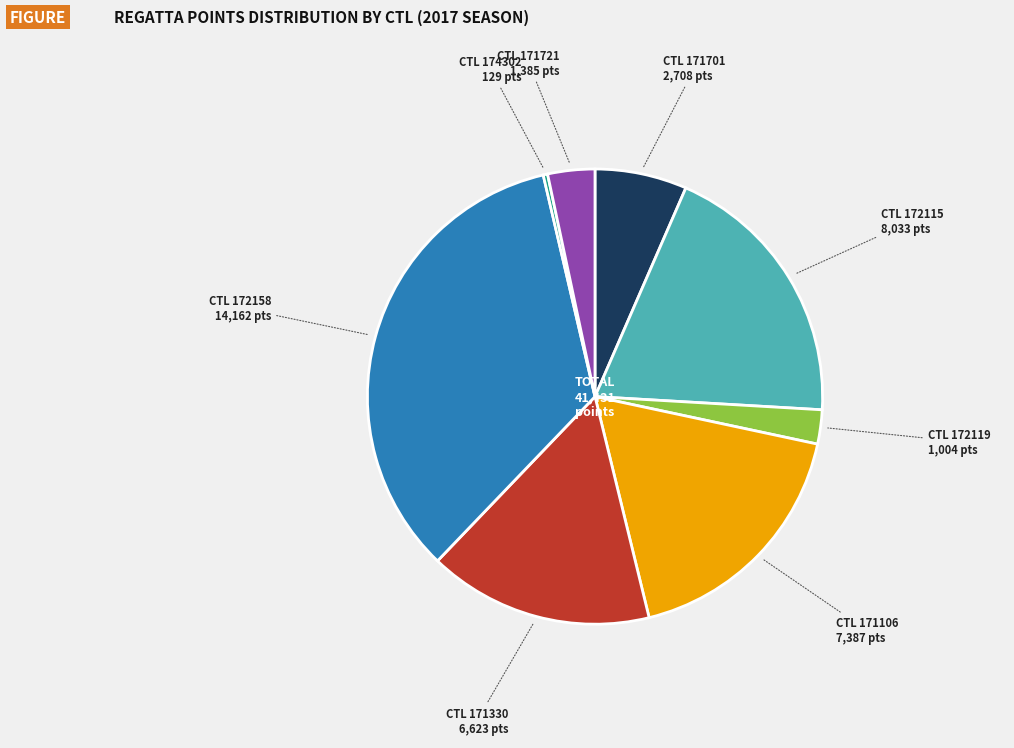

How many segments does this pie chart have?

8